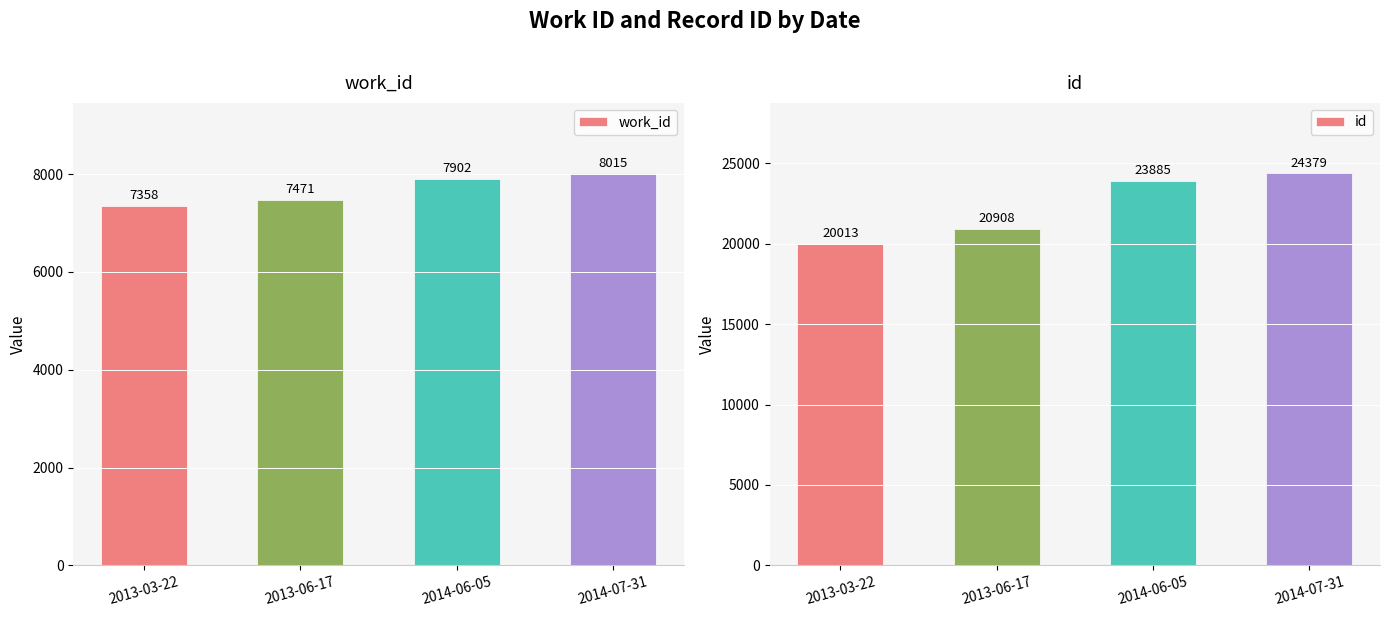

What is the difference between the second highest and second lowest values in the id series?

2977